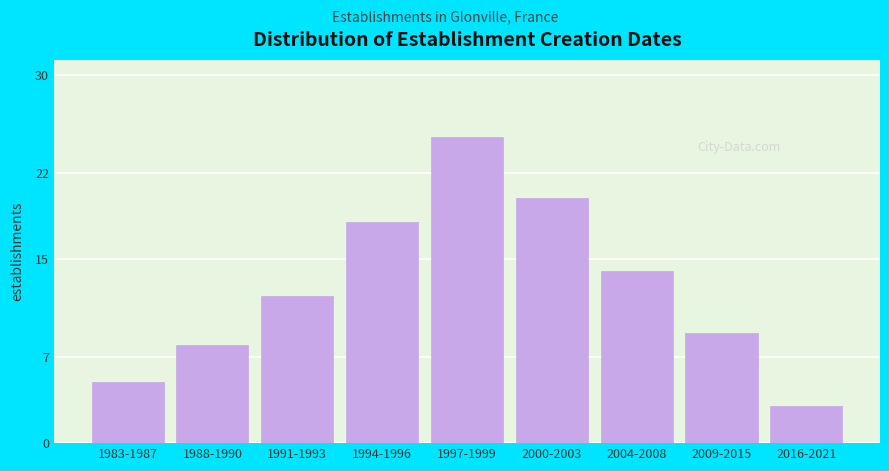

Reading right to left, transcribe all the data shown in this chart.

2016-2021=3	2009-2015=9	2004-2008=14	2000-2003=20	1997-1999=25	1994-1996=18	1991-1993=12	1988-1990=8	1983-1987=5